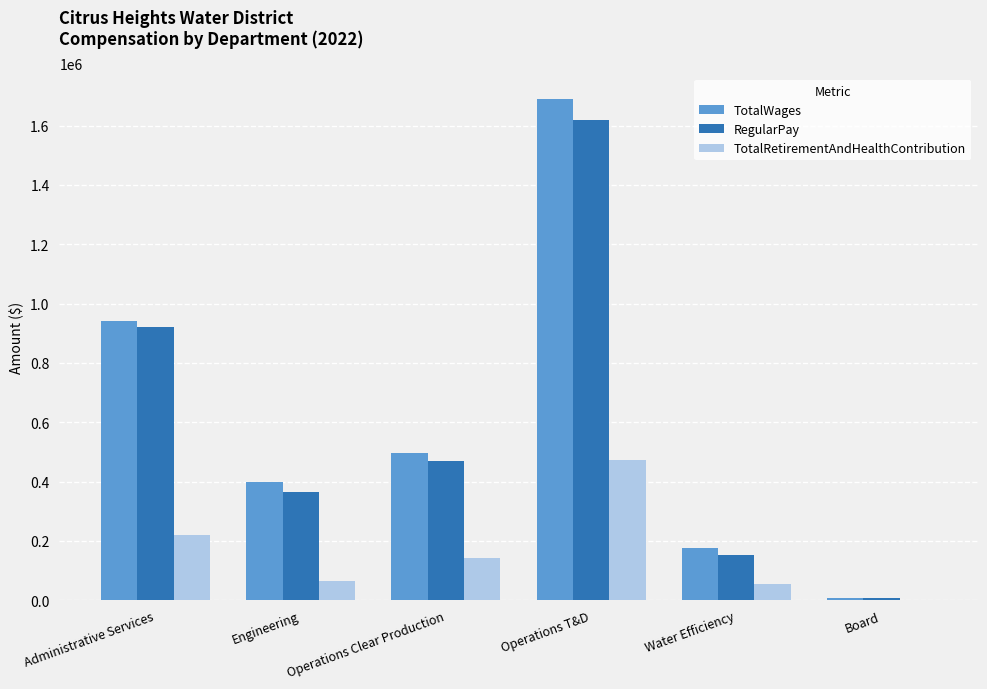

Reading left to right, list all the values displayed in this chart.

TotalWages: 940041	400038	494921	1690994	176465	6300
RegularPay: 921752	364827	469394	1617325	152603	6300
TotalRetirementAndHealthContribution: 218515	63793	141254	474489	53727	0